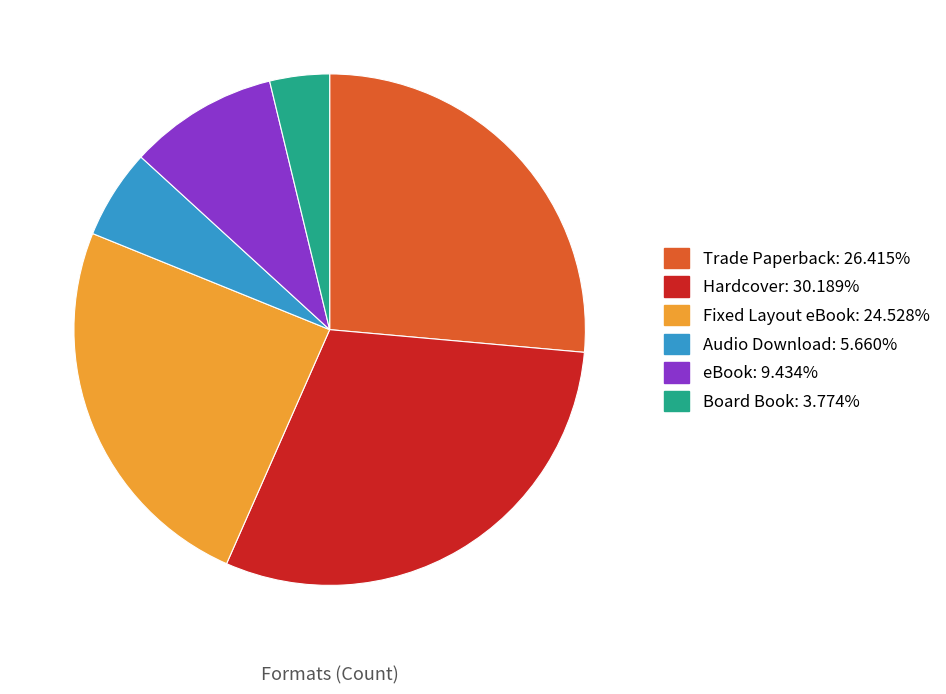

Rank the categories by value from lowest to highest.

Board Book, Audio Download, eBook, Fixed Layout eBook, Trade Paperback, Hardcover